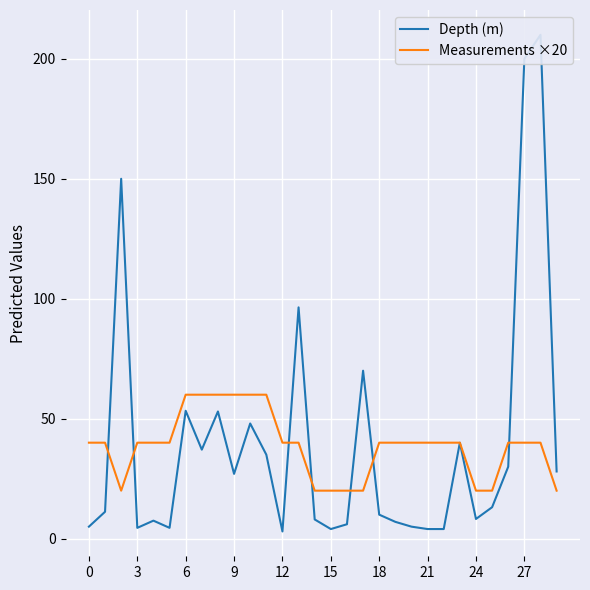

True or false: Depth (m) and Measurements ×20 cross at least once.

True